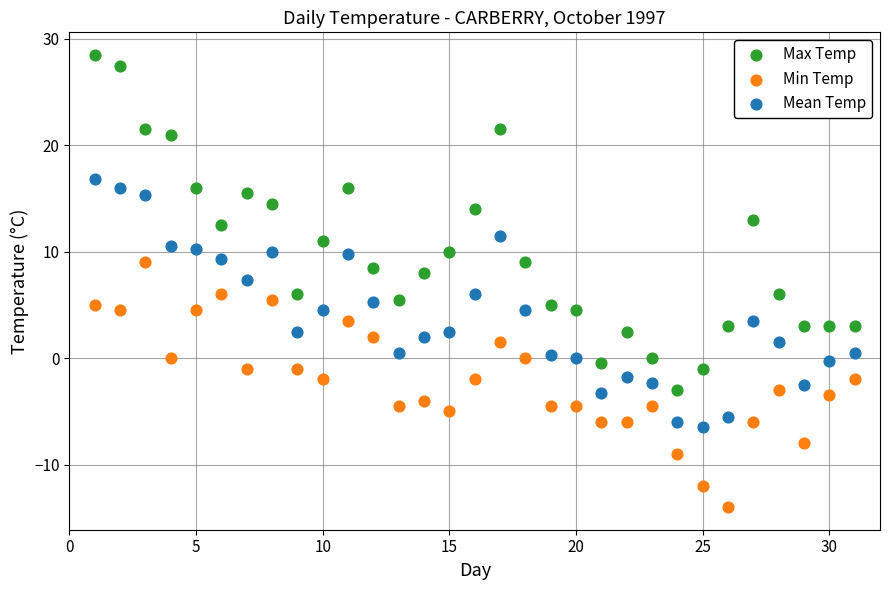

Which series has the widest spread of Y values?

Max Temp